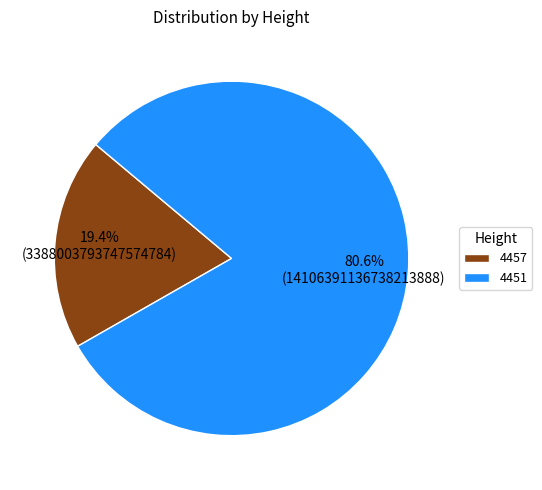

How many slices are in this pie chart?

2